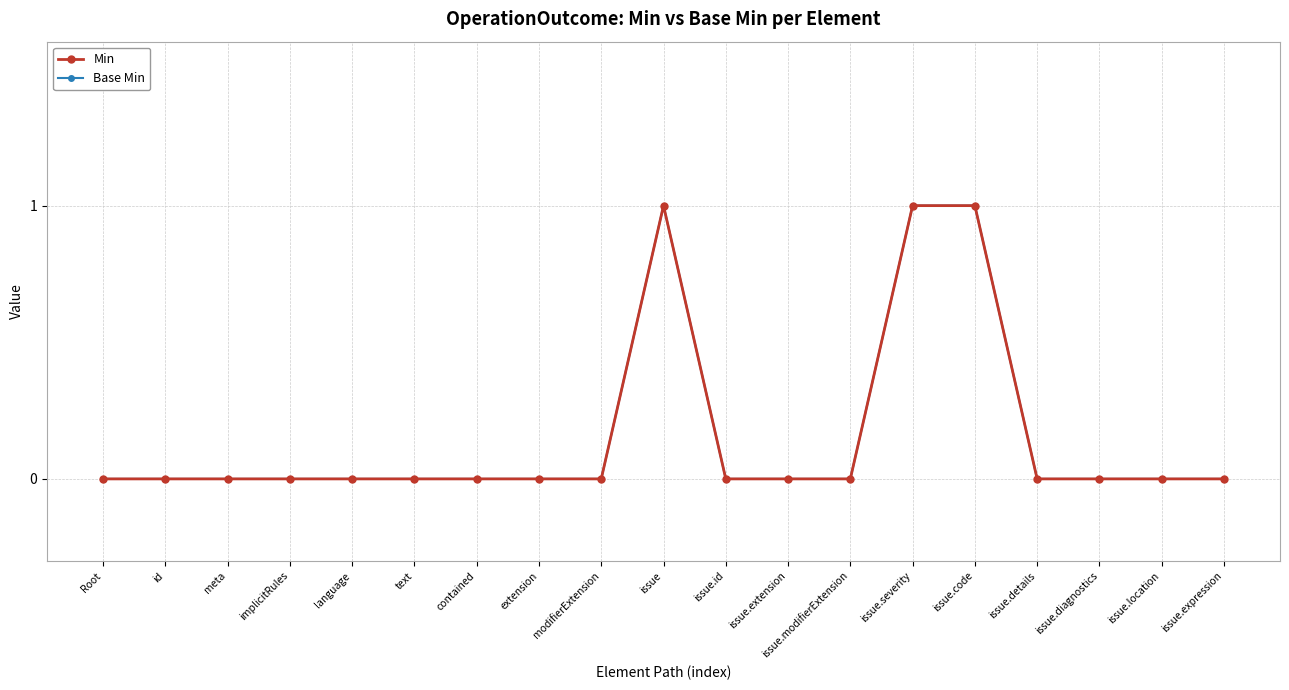

Is this an area chart (filled region under the line)?

No